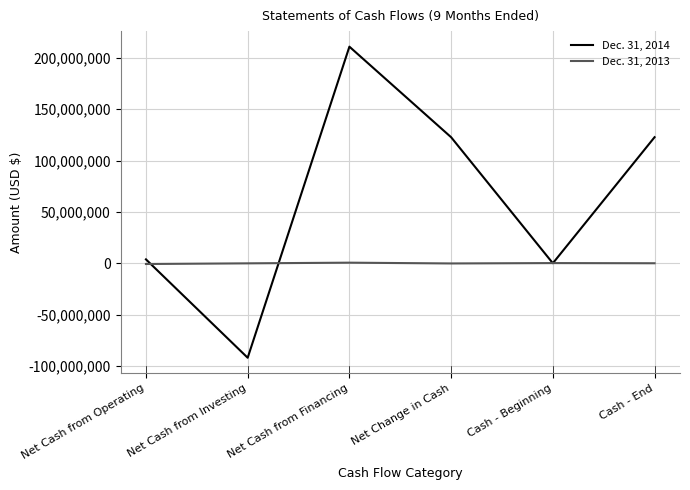

In Dec. 31, 2014, how many points are lower than both neighbors (excluding endpoints)?

2